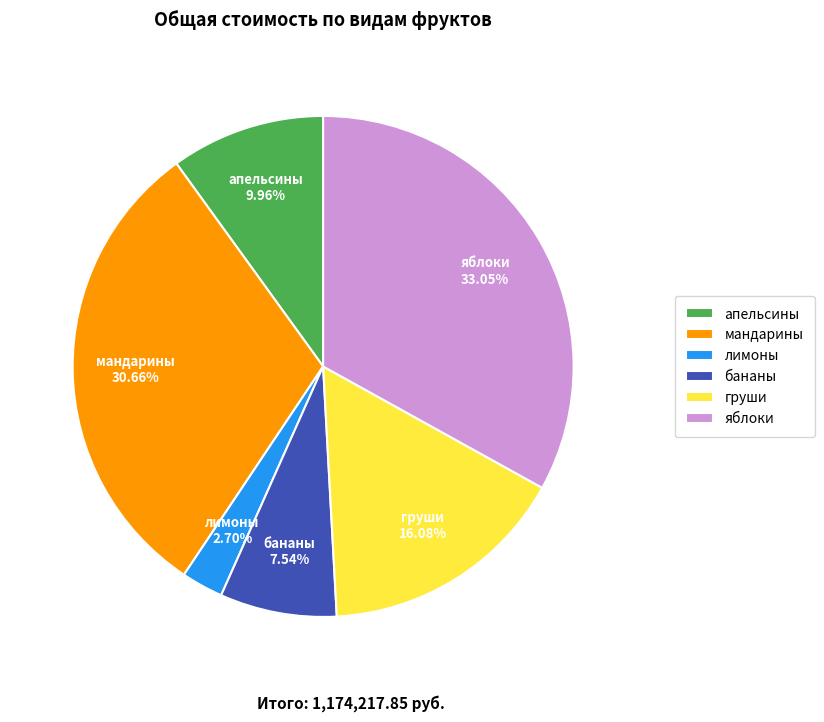

True or false: бананы accounts for 19% of the total.

False